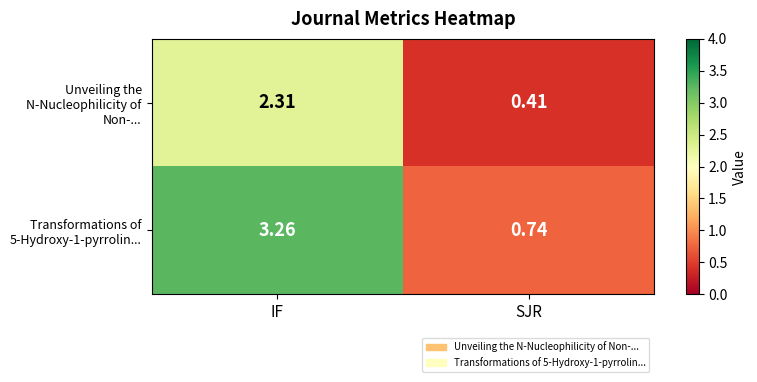

At which label does Transformations of 5-Hydroxy-1-pyrrolin... first exceed 3?

IF